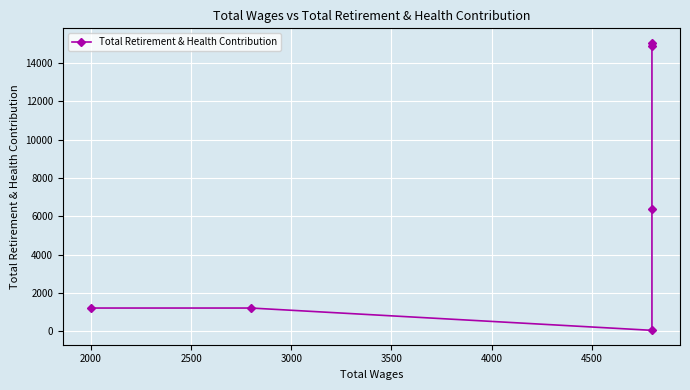

How many interior local valleys (lower than both neighbors) does the data have?

1